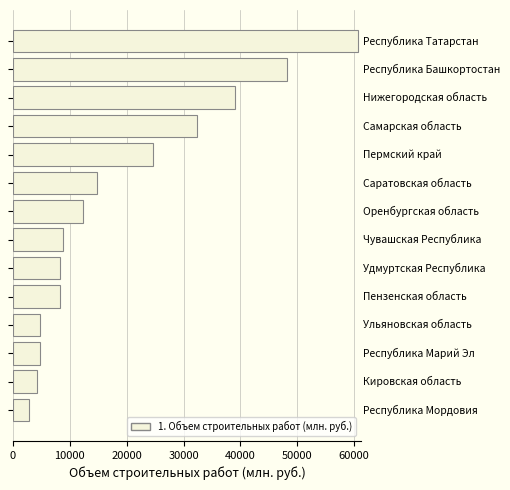

What is the smallest value displayed?

2764.3